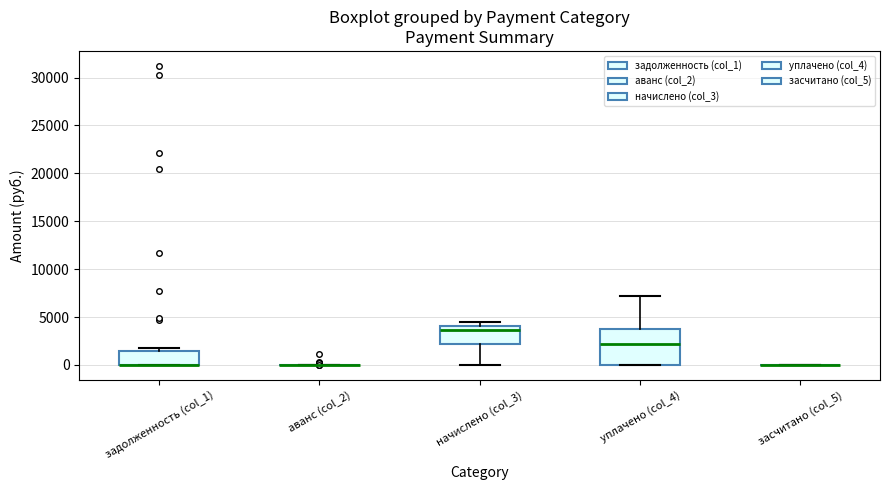

Where is the upper edge of the box for начислено (col_3) on the y-axis? The values are not printed on the chart, so give them approximately, as read against the axis.

4000